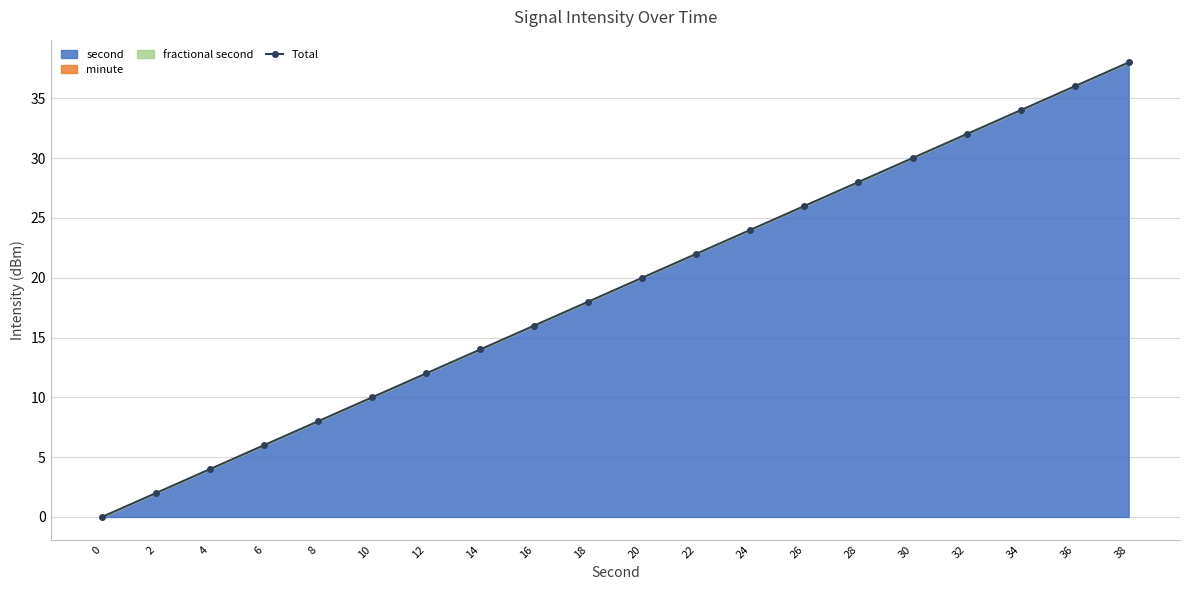

Where does the data first go above 20?

22